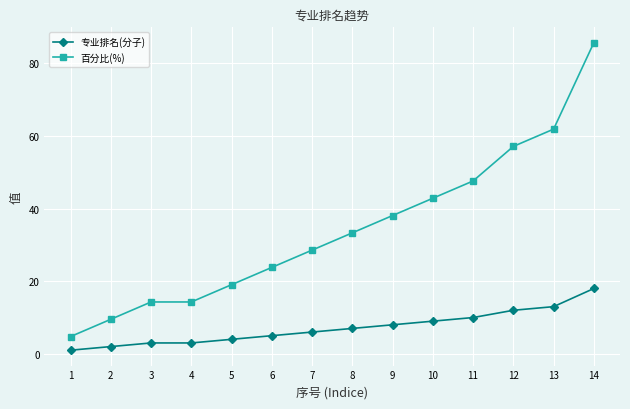

What is the value of the 专业排名(分子) point at the 10th from the left?

9.0